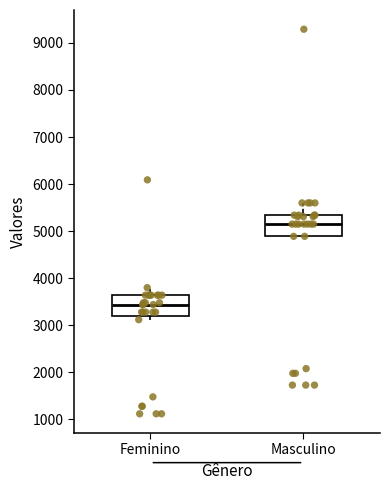

Which box has the lowest median line?

Feminino